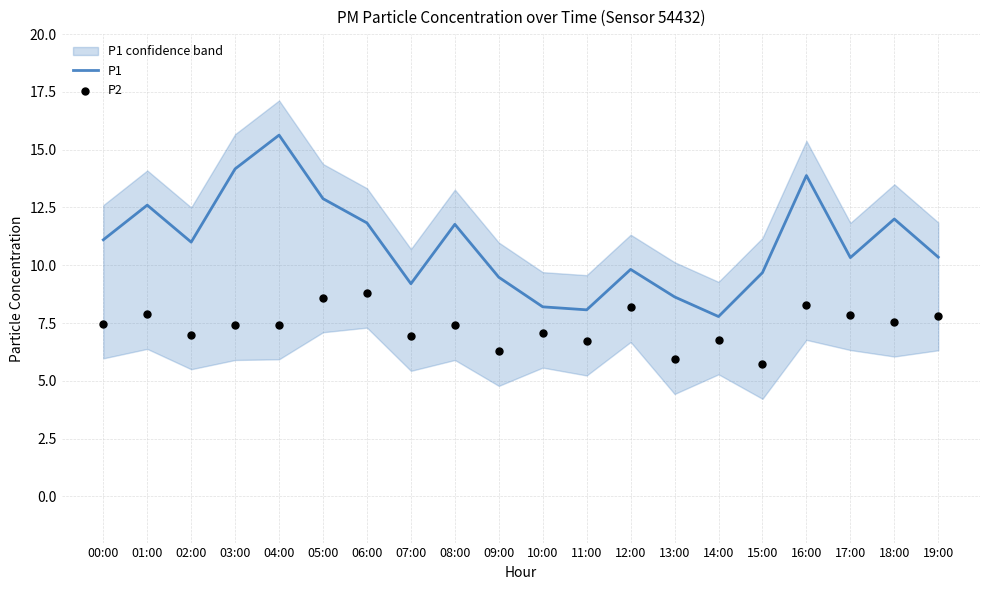

Which series contains the lowest Y value?

P2